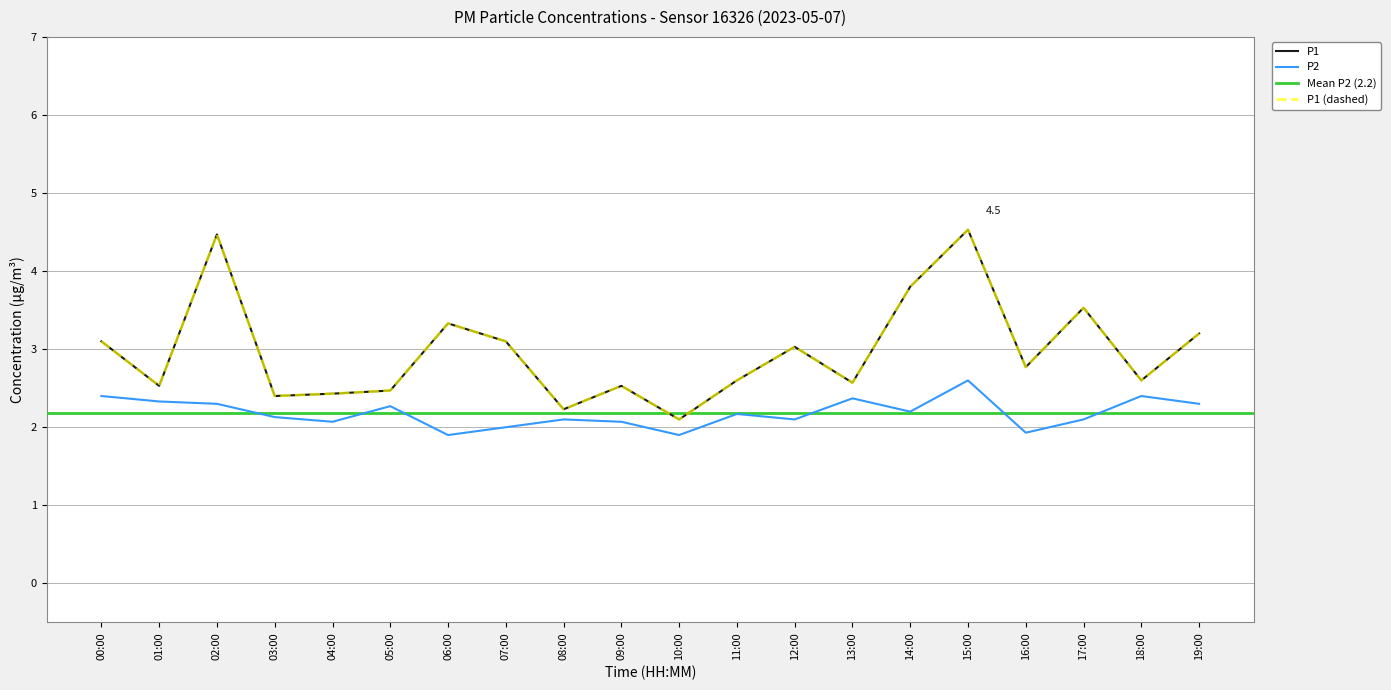

At which label does P2 first exceed 2?

00:00